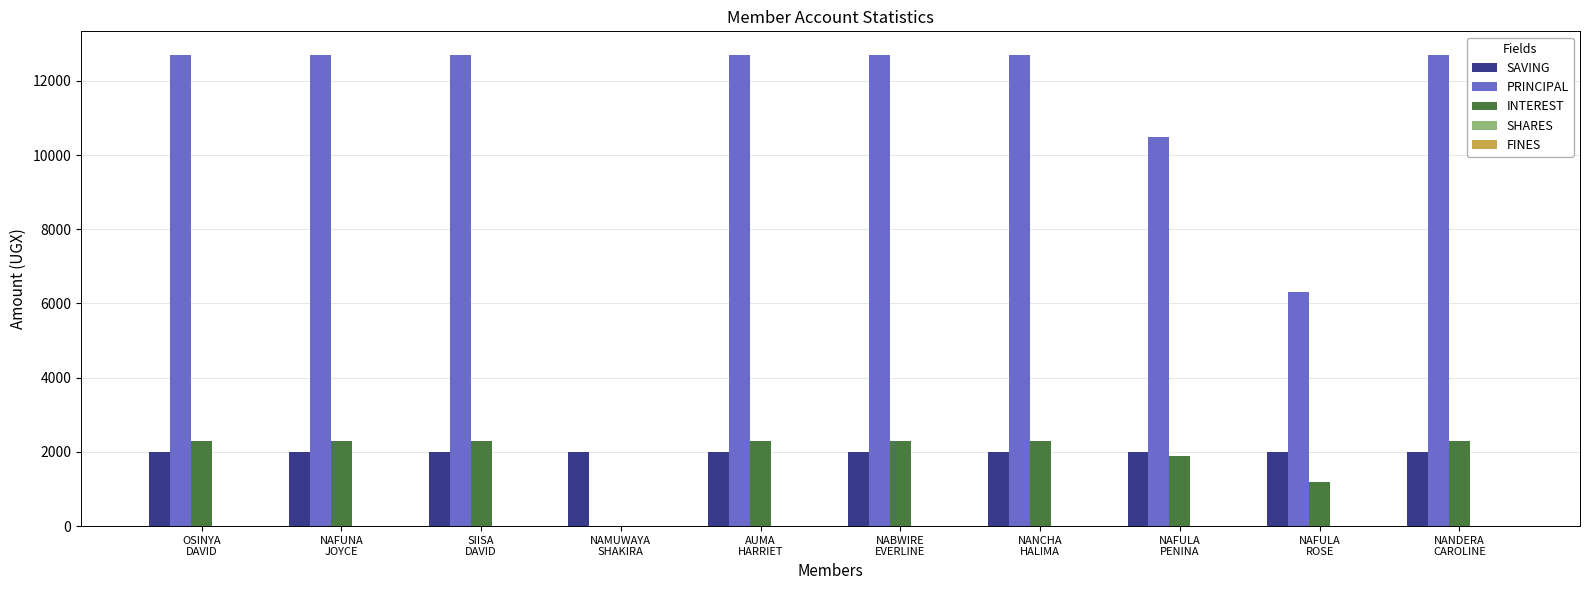

What is the greatest value displayed?

12700